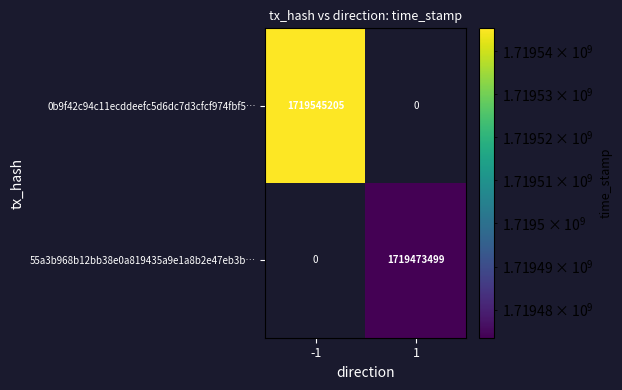

Is the value of 55a3b968b12bb38e0a819435a9e1a8b2e47eb3b… at 1 greater than the value of 0b9f42c94c11ecddeefc5d6dc7d3cfcf974fbf5… at -1?

No